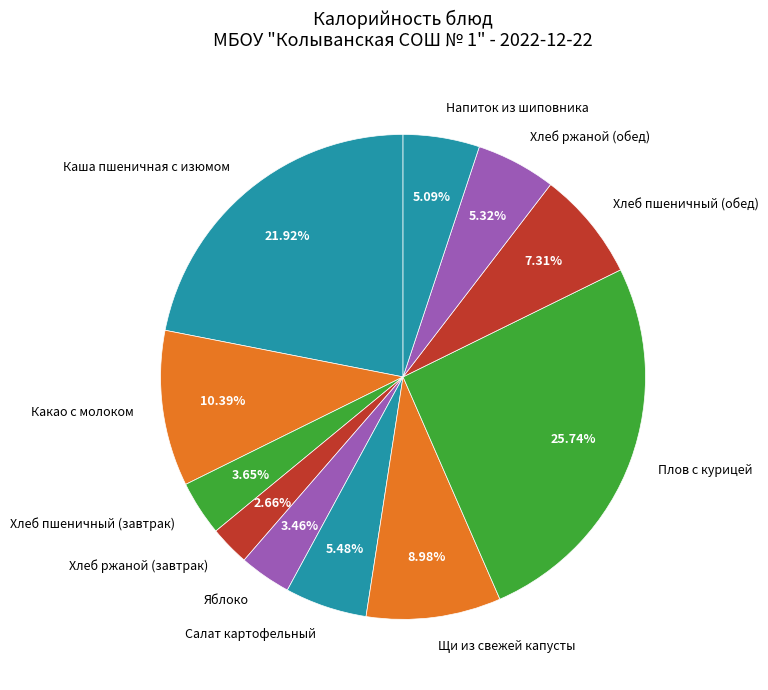

What is the ratio of the value at Хлеб пшеничный (завтрак) to the value at Щи из свежей капусты?

0.4